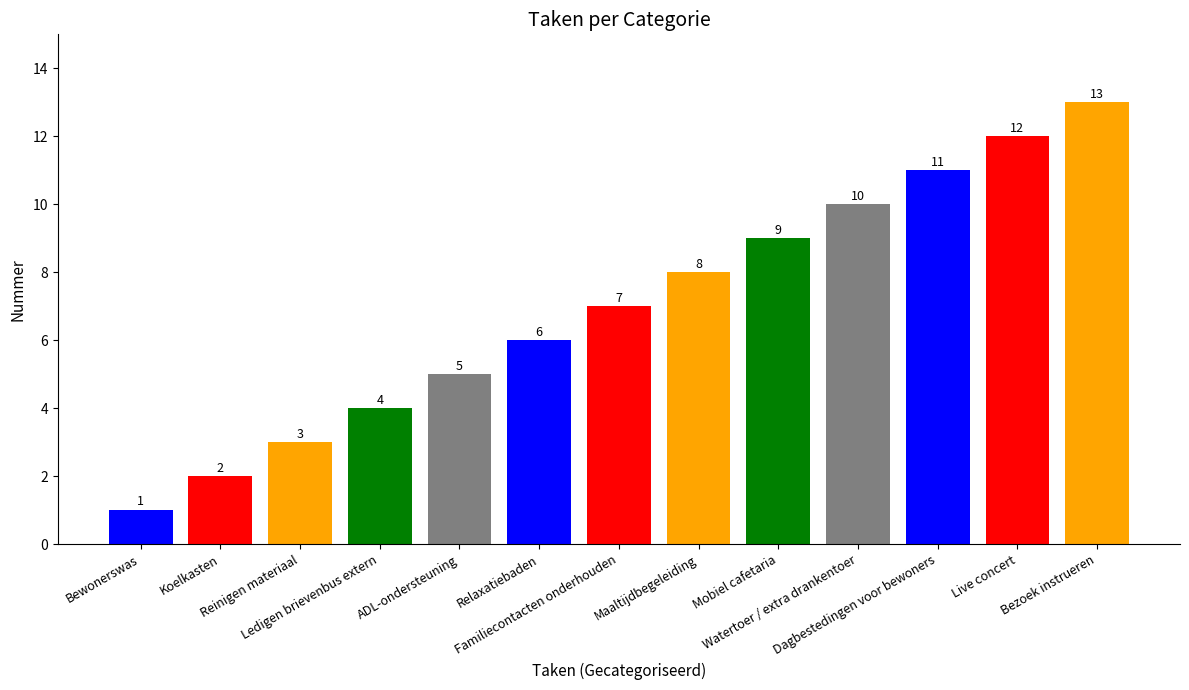

What is the greatest value displayed?

13